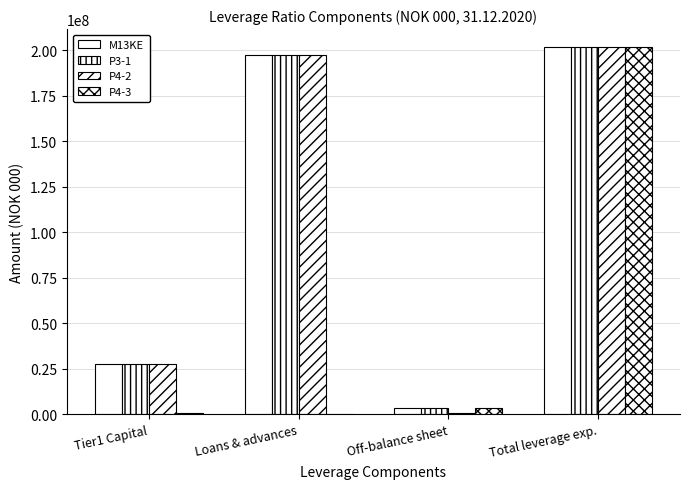

How many groups of bars are there?

4